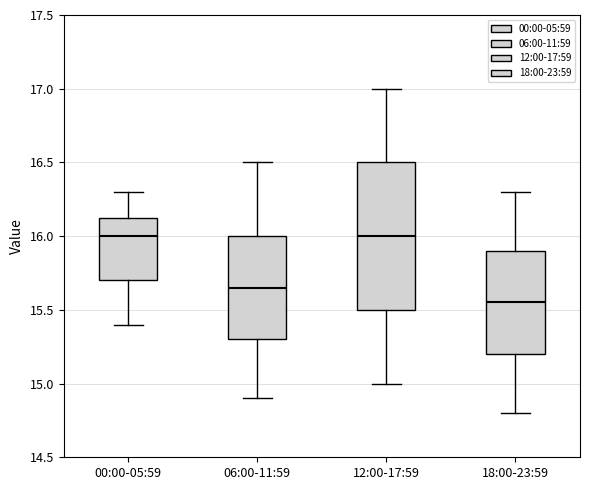

Reading left to right, read every box against the y-axis: the position of its median line, the range the box covers, and the ends of its whiskers. The values are not printed on the chart, so give them approximately, as read against the axis.

00:00-05:59: median 16.00, box 15.70 to 16.15, whiskers 15.40 to 16.30
06:00-11:59: median 15.65, box 15.30 to 16.00, whiskers 14.90 to 16.50
12:00-17:59: median 16.00, box 15.50 to 16.50, whiskers 15.00 to 17.00
18:00-23:59: median 15.55, box 15.20 to 15.90, whiskers 14.80 to 16.30